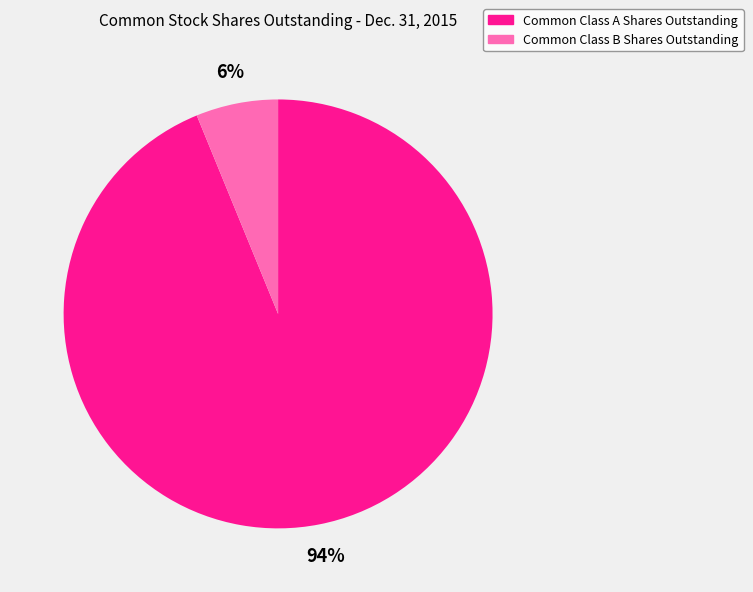

Which has a higher value, Common Class A Shares Outstanding or Common Class B Shares Outstanding?

Common Class A Shares Outstanding